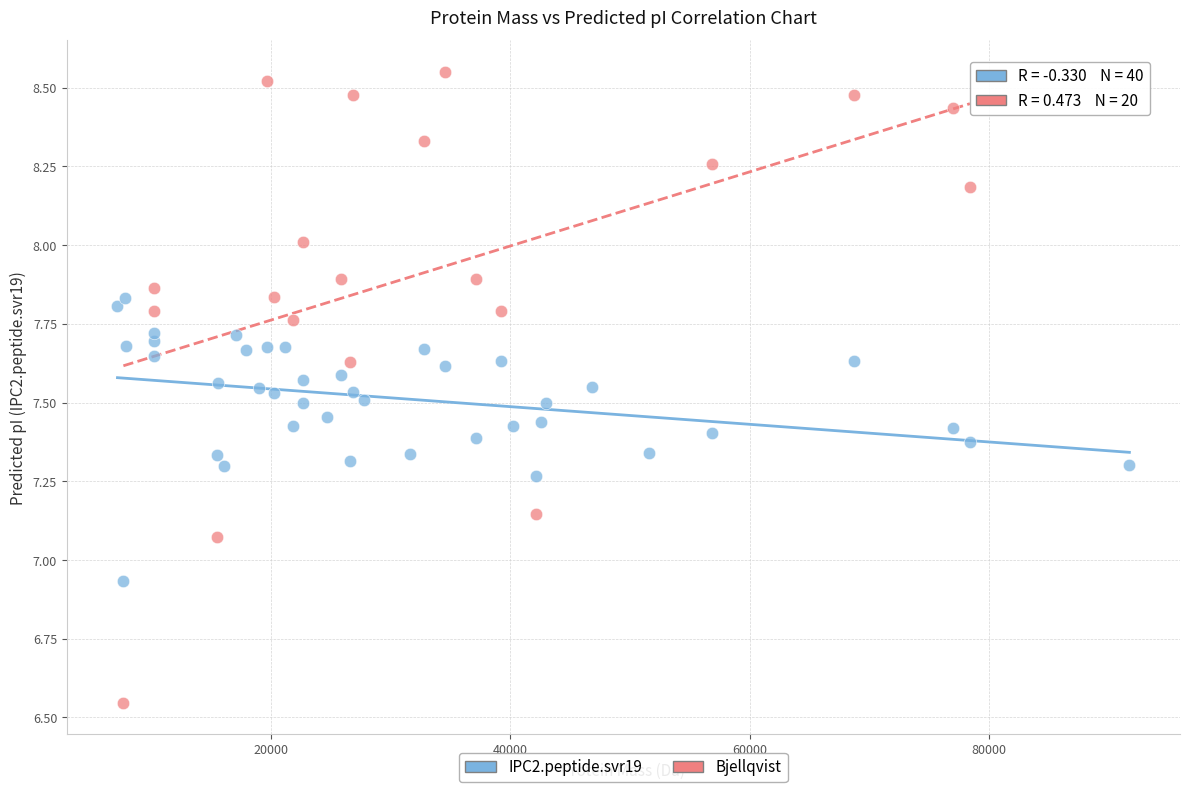

Which series contains the highest Y value?

Bjellqvist